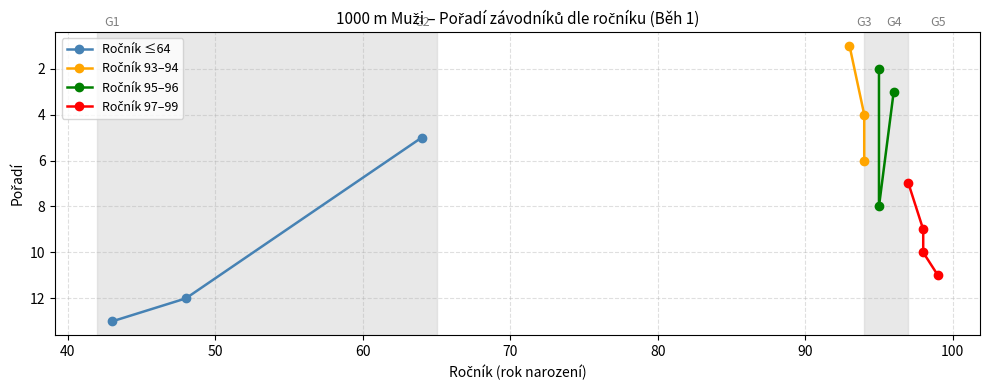

What is the ratio of the value at 99 to the value at 95?

5.5